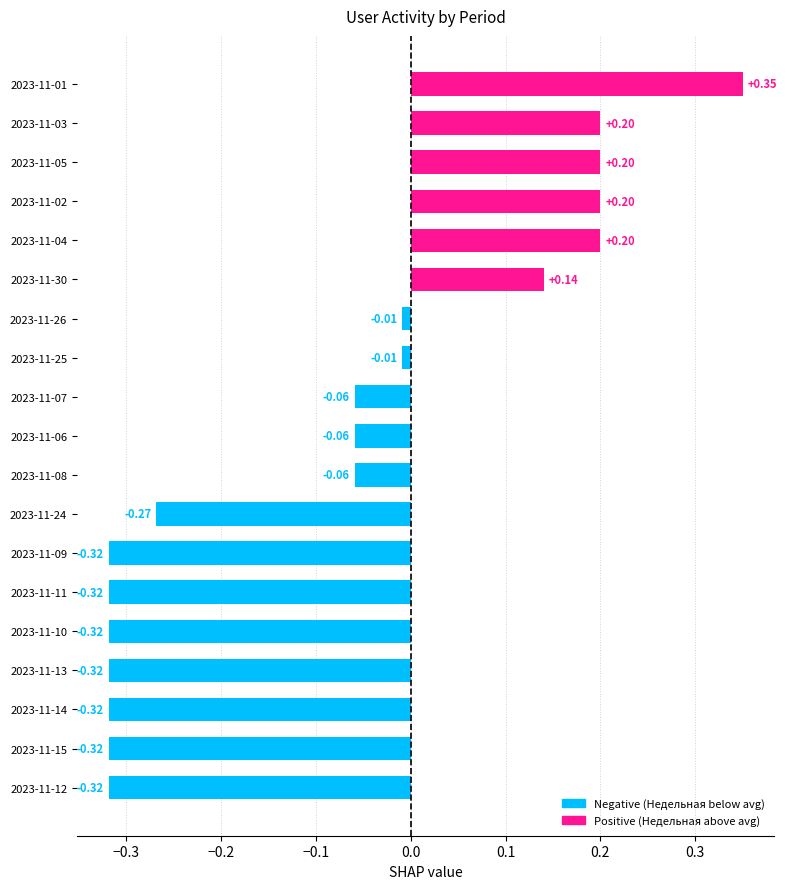

What is the change in value from 2023-11-14 to 2023-11-07?

+0.3